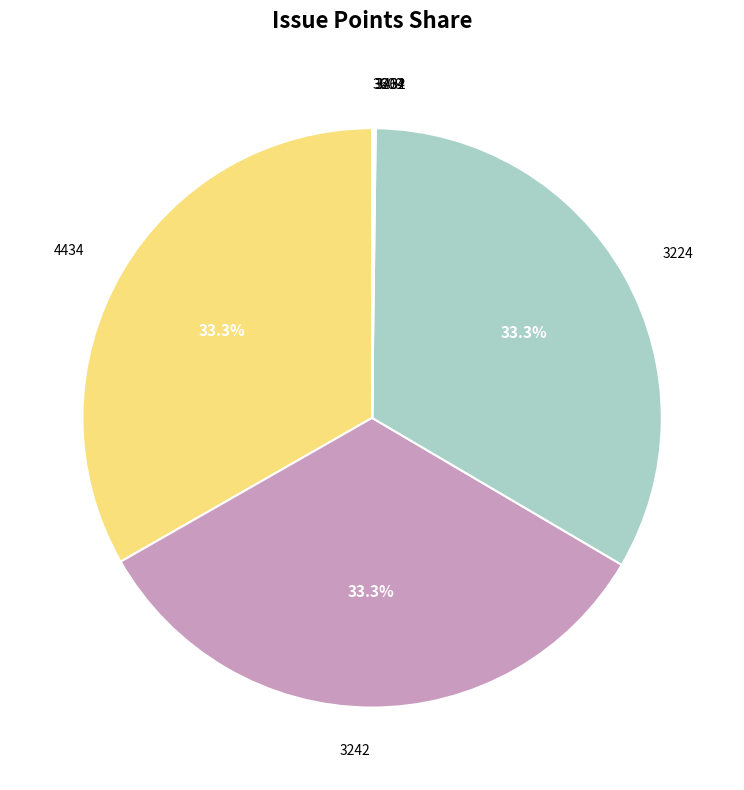

Does any single category account for the majority?

No